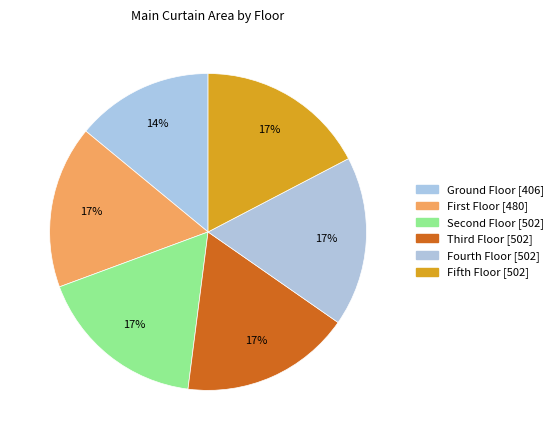

How many slices are in this pie chart?

6